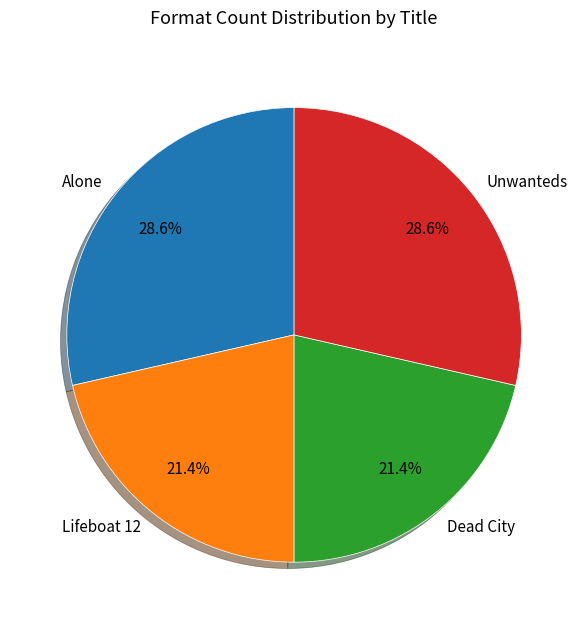

To the nearest percent, what portion does Alone represent?

29%